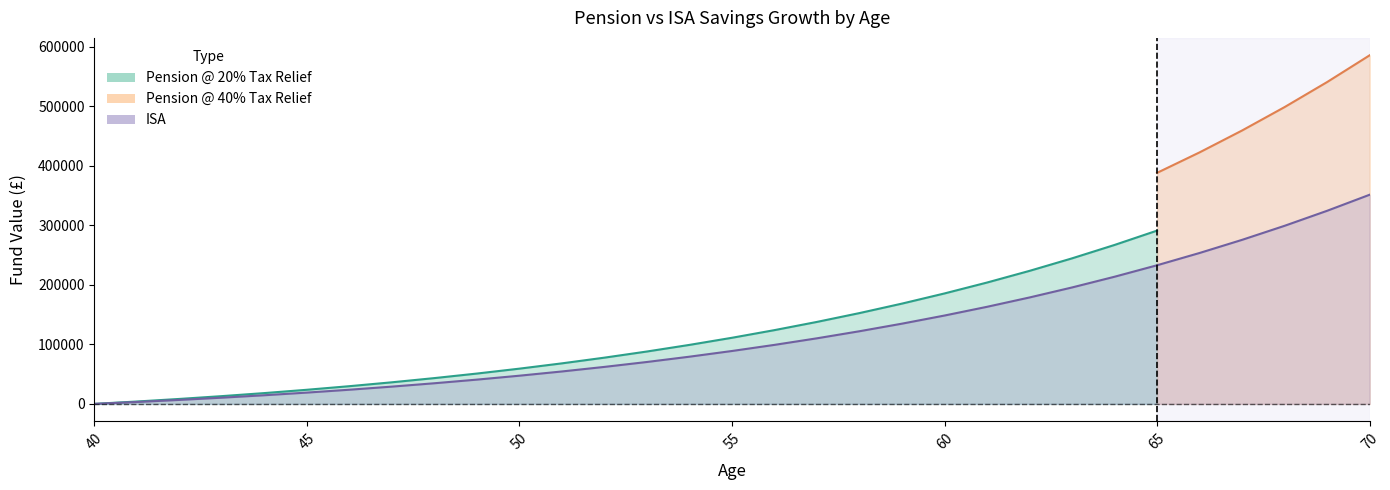

True or false: ISA Contrib and Pension 40% Contrib intersect in this chart.

False